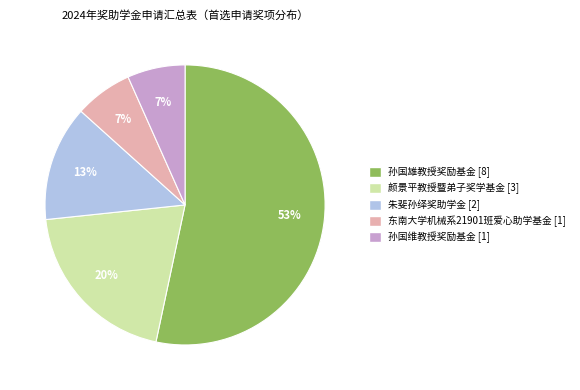

To the nearest percent, what is the combined percentage of 孙国雄教授奖励基金 and 东南大学机械系21901班爱心助学基金?

60%